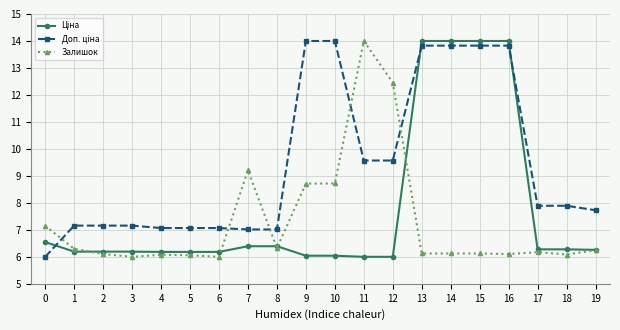

Which series changed the most between 5 and 7?

Залишок